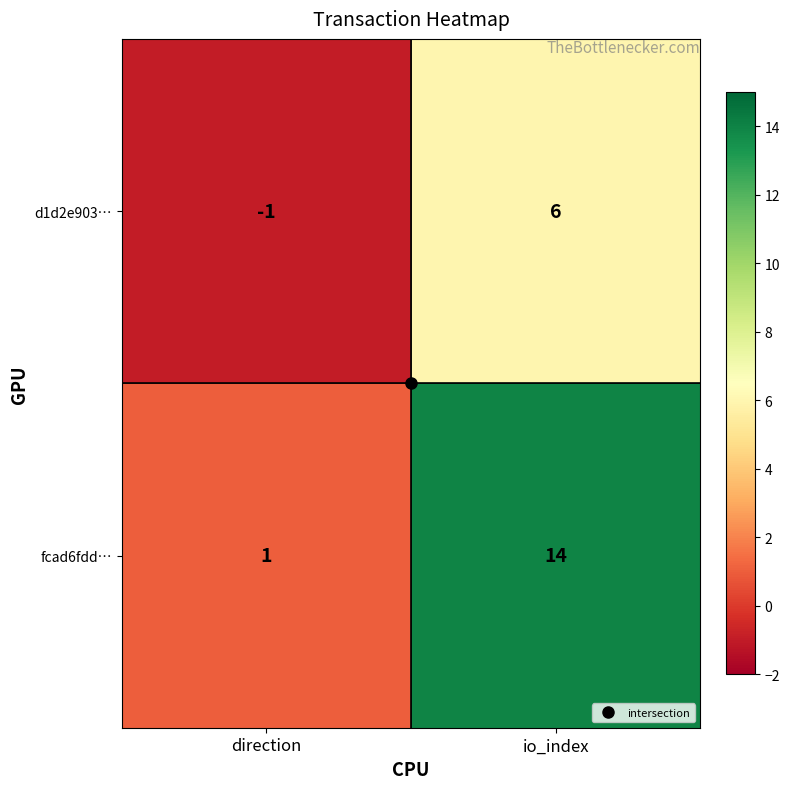

The value of d1d2e903… at direction is -1. True or false?

True